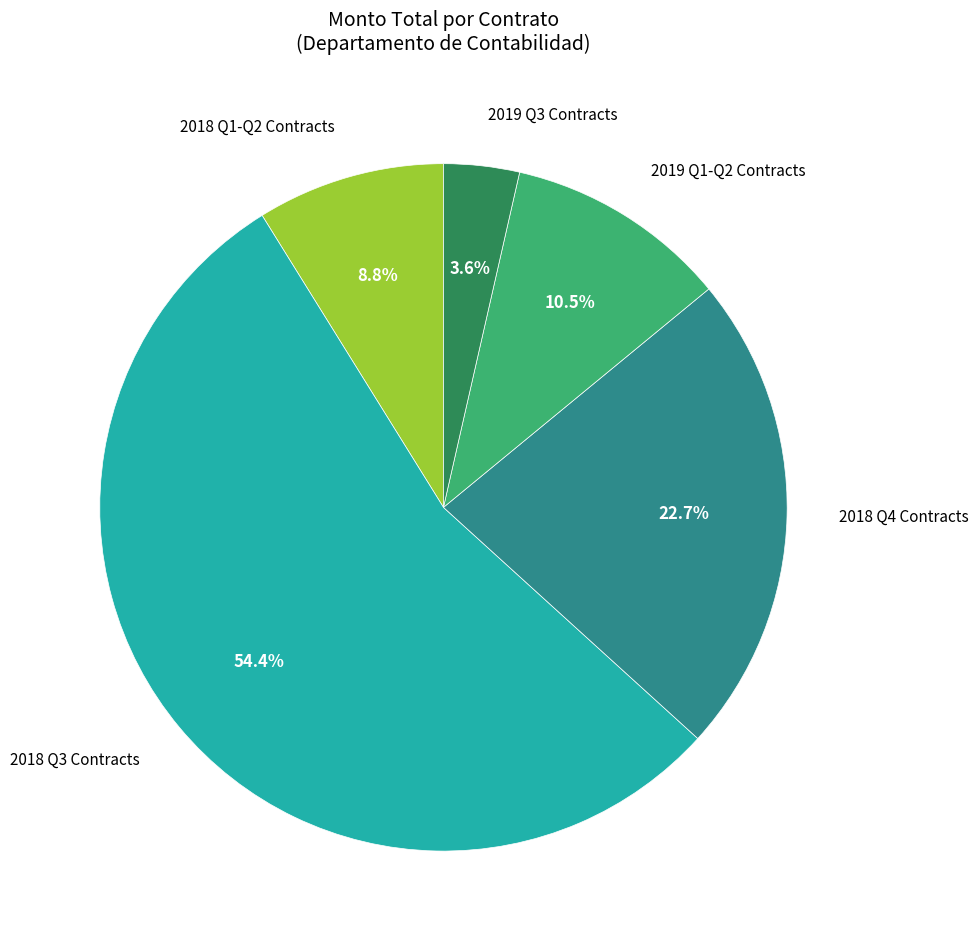

What is the largest slice in the pie chart?

2018 Q3 Contracts